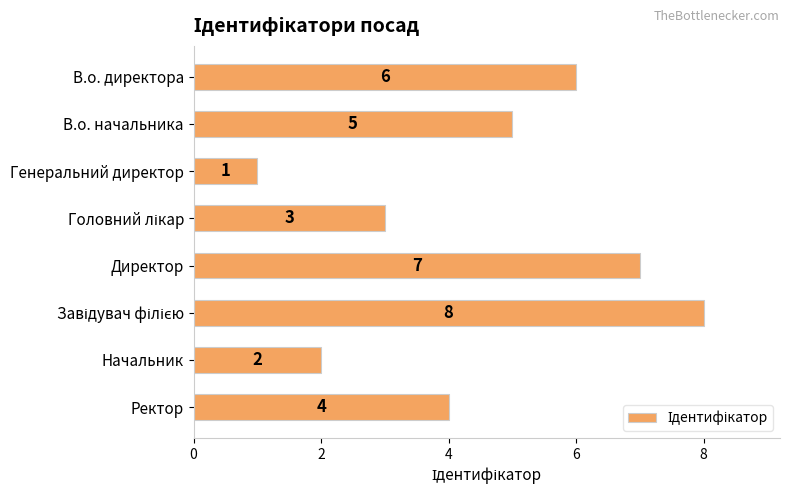

Reading top to bottom, what are all the values shown in this chart?

6	5	1	3	7	8	2	4